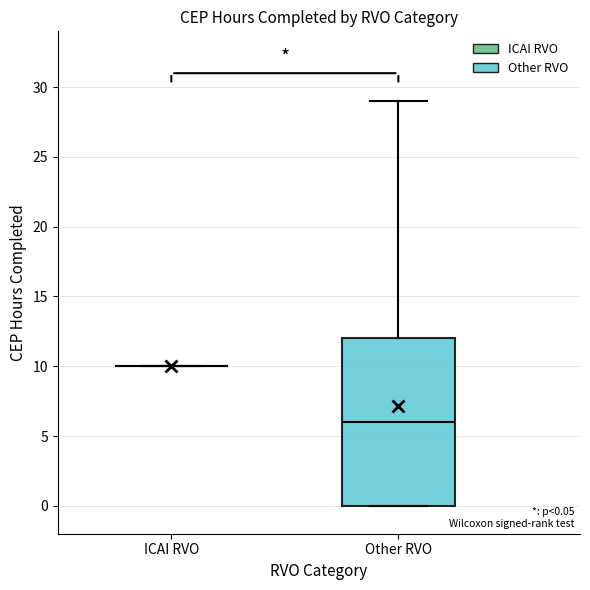

Which box is the tallest, from its lower edge to its upper edge?

Other RVO